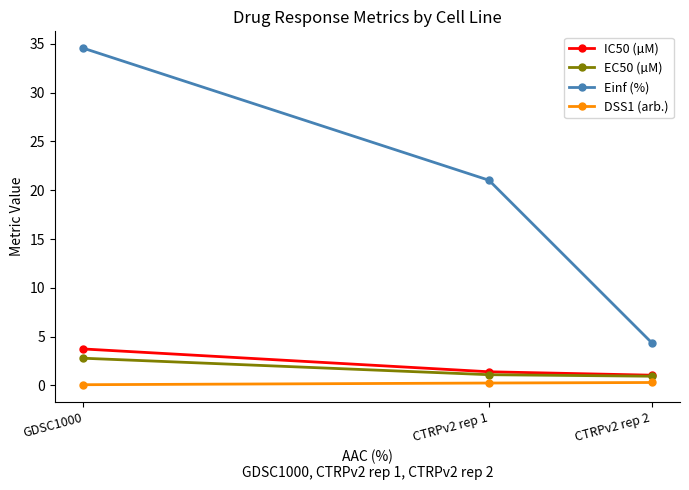

Is it true that Einf (%) equals 34.6 at GDSC1000?

True